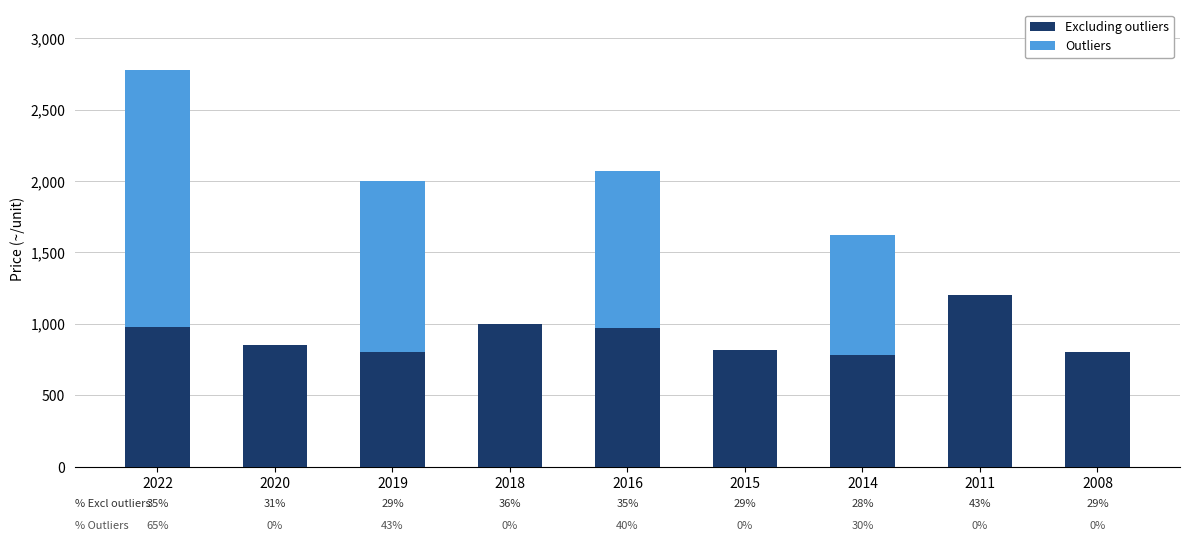

Is it true that Outliers equals 1800 at 2022?

True